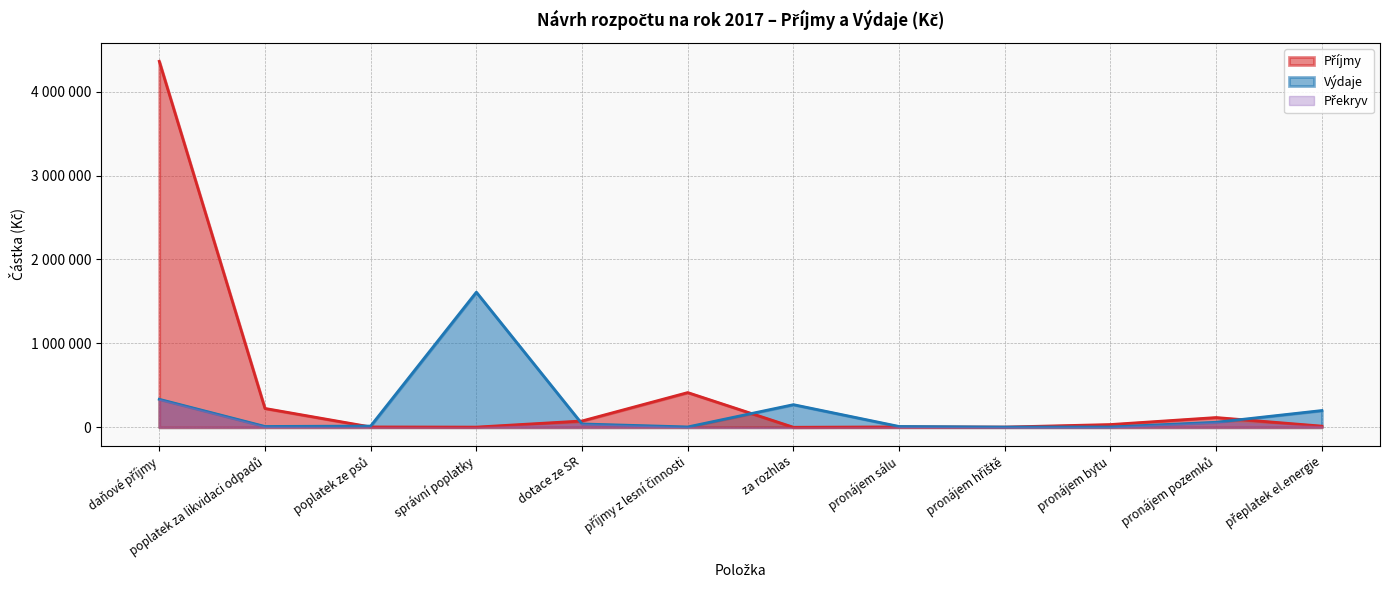

Between pronájem pozemků and poplatek ze psů, which is larger?

pronájem pozemků